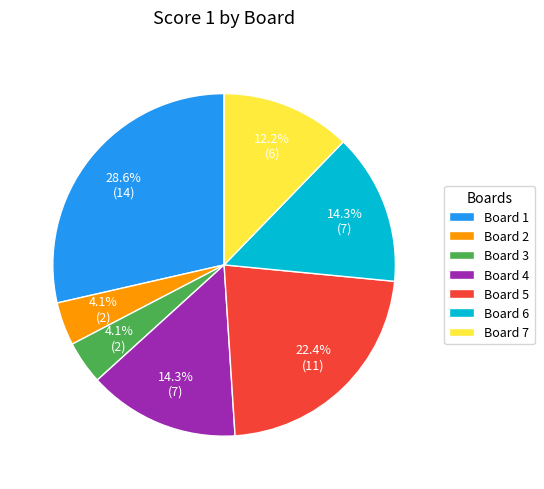

The Board 4 slice represents 14% of the pie. True or false?

True